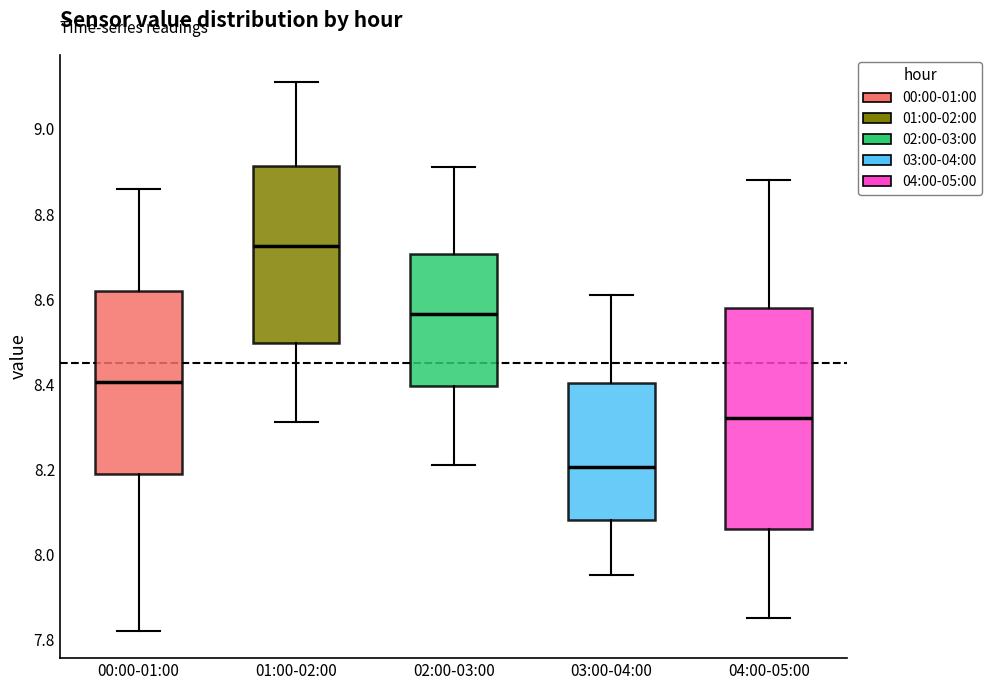

Which box's median line is the lowest?

03:00-04:00